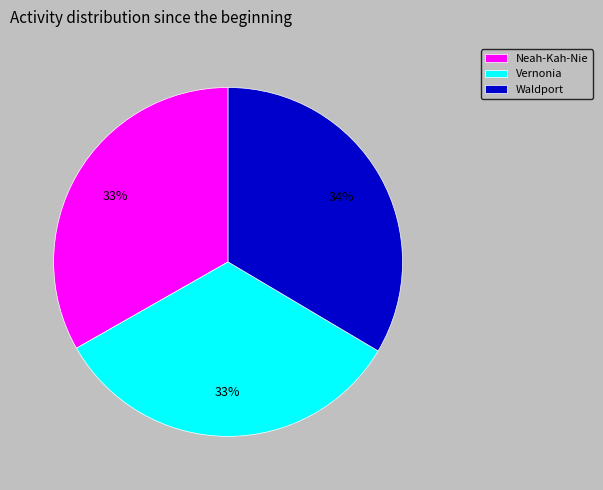

To the nearest percent, what portion does Waldport represent?

34%